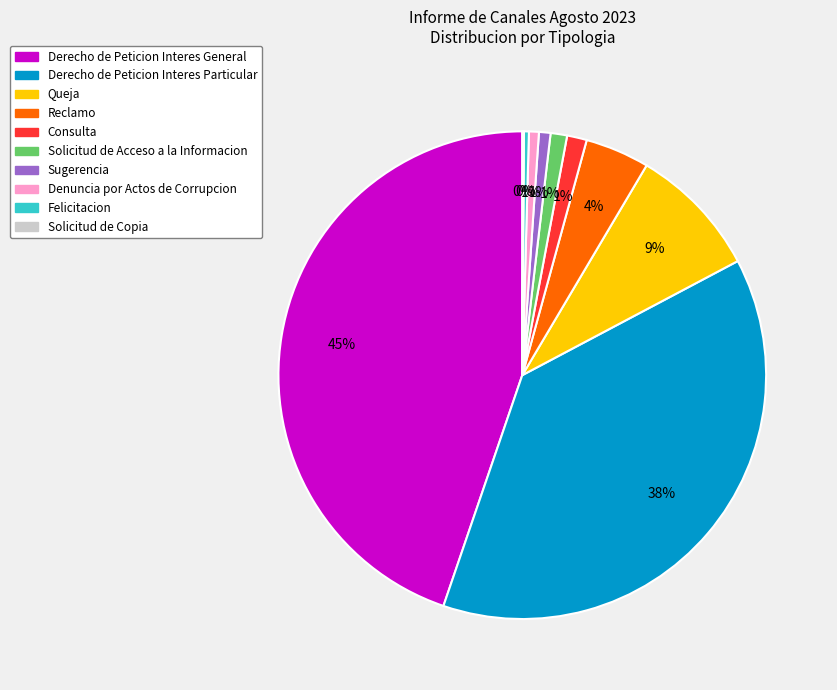

Is there a majority slice in this chart?

No